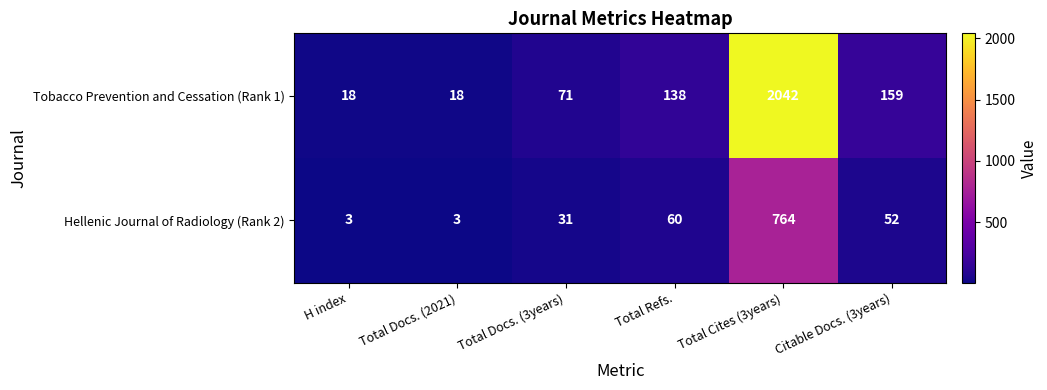

Reading left to right, transcribe all the data shown in this chart.

Tobacco Prevention and Cessation (Rank 1): 18	18	71	138	2042	159
Hellenic Journal of Radiology (Rank 2): 3	3	31	60	764	52